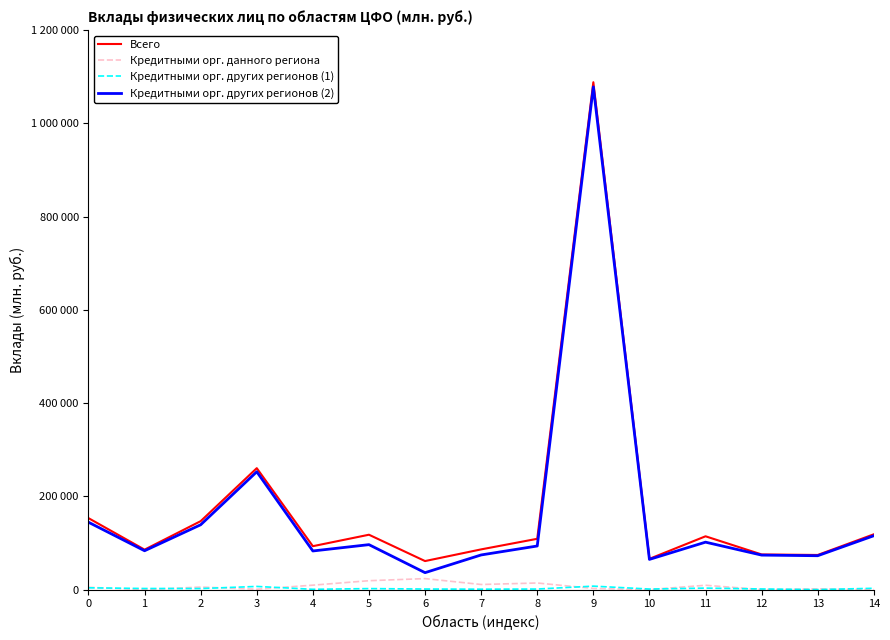

Does the chart have visible grid lines?

No